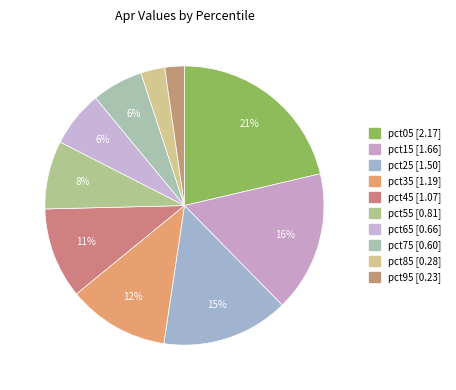

True or false: pct75 accounts for 15% of the total.

False